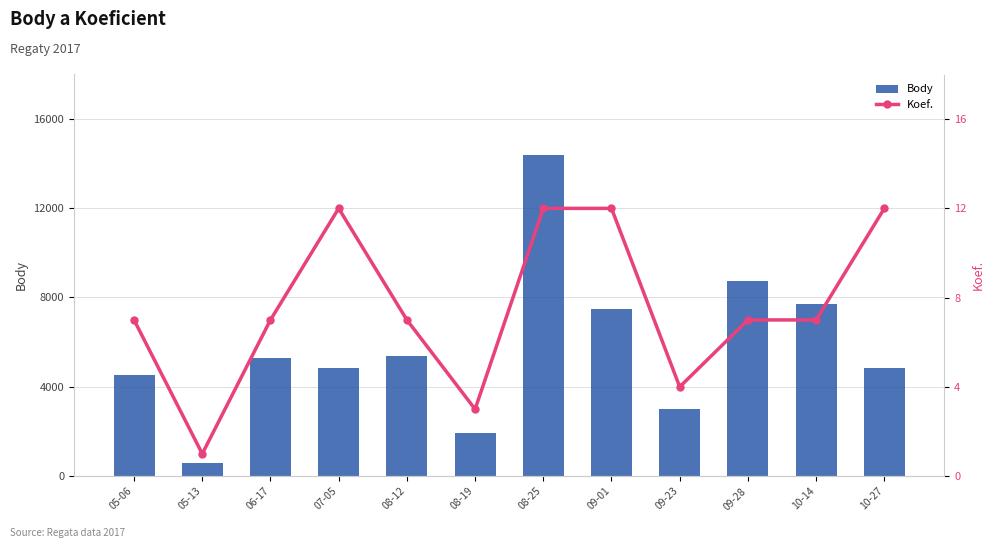

True or false: Koef. has a value of 16 at 07-05.

False